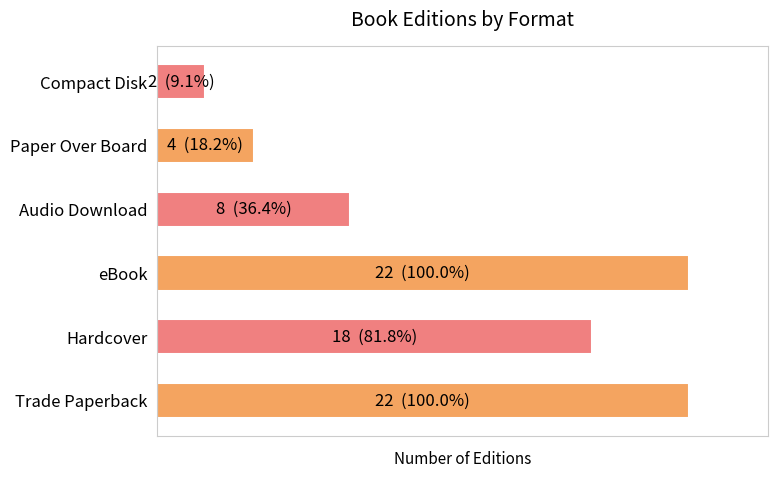

How many data points does each series have?

6